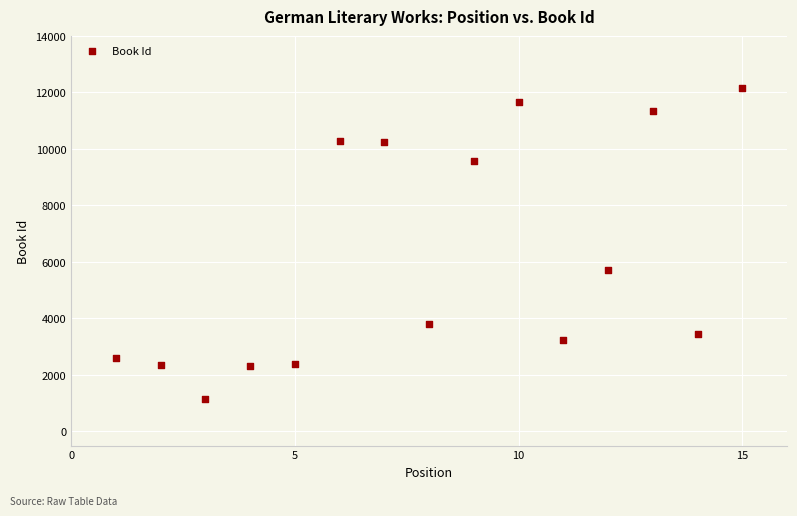

What Y value in the scatter plot is closest to 6655?

5721